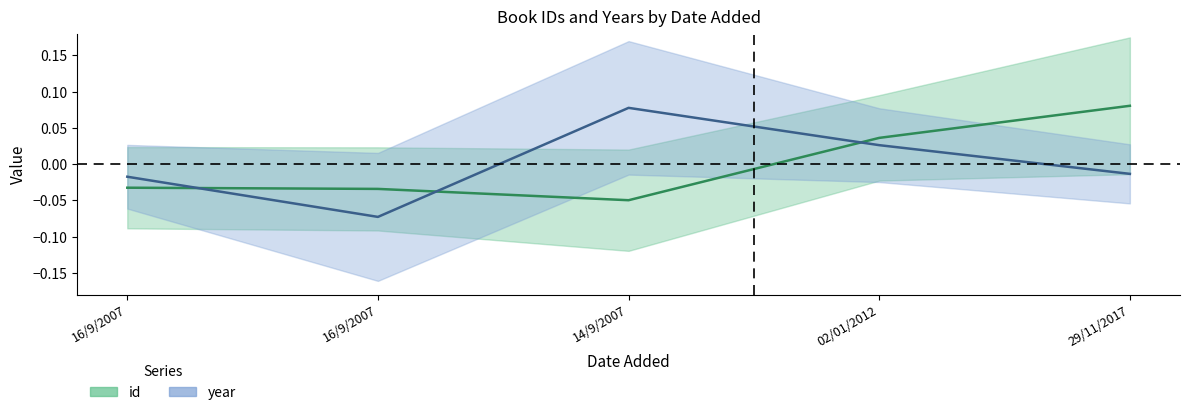

True or false: year has a value of -0.0 at 29/11/2017.

True